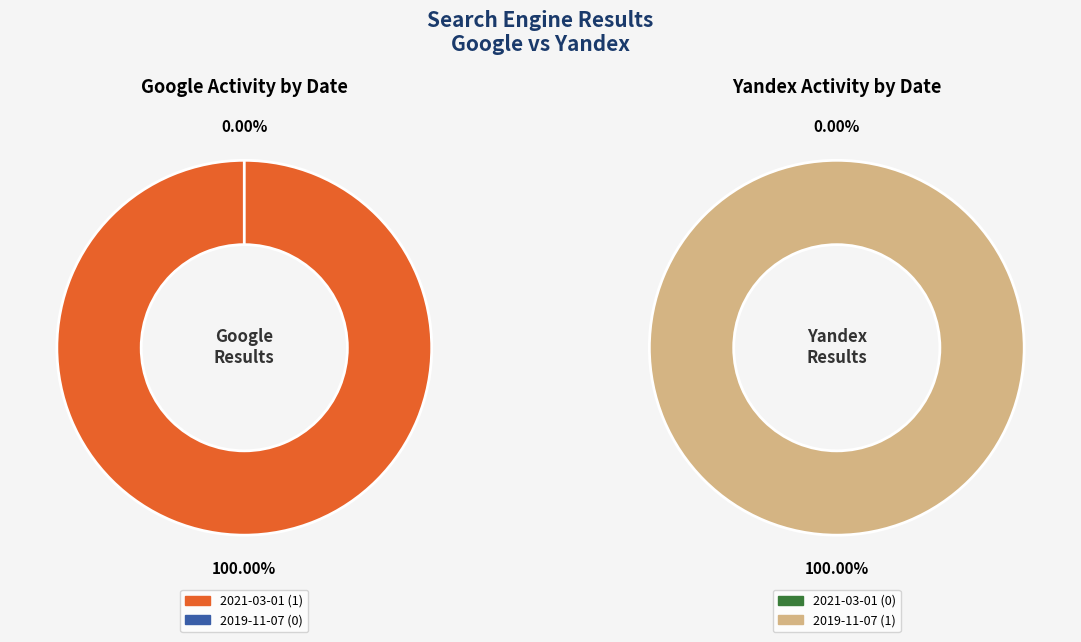

To the nearest percent, what portion does 2019-11-07 represent?

100%